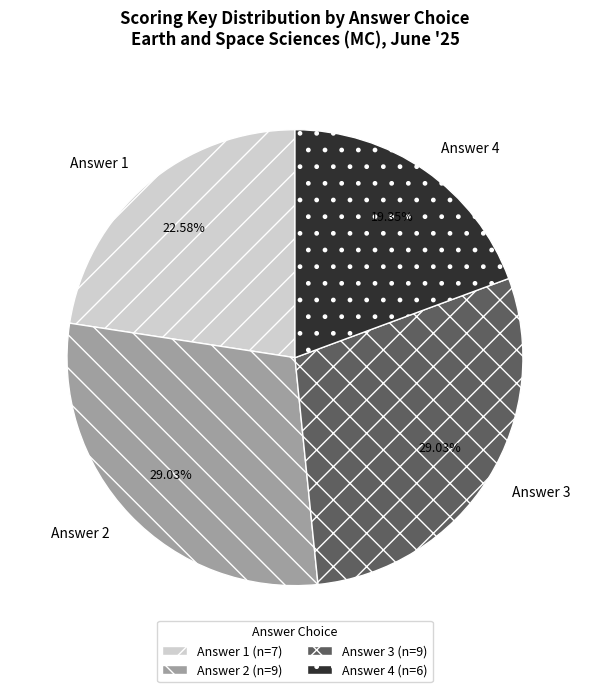

How many slices are in this pie chart?

4